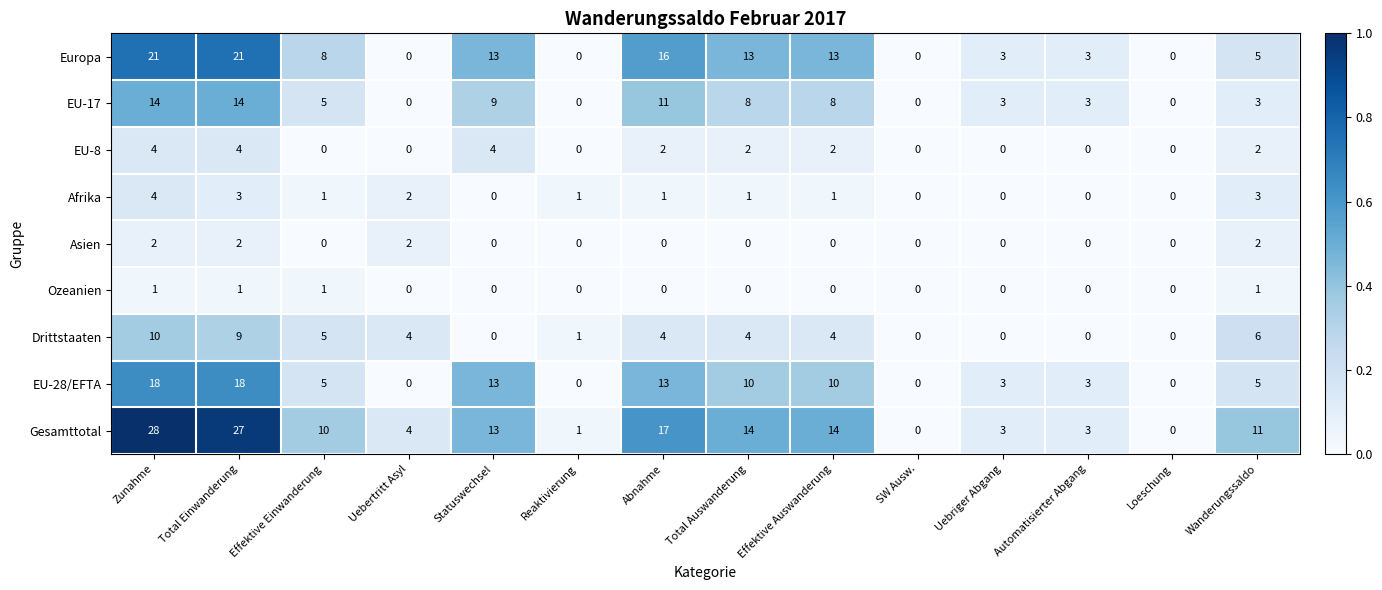

Which series changed the most between Zunahme and Uebertritt Asyl?

Gesamttotal